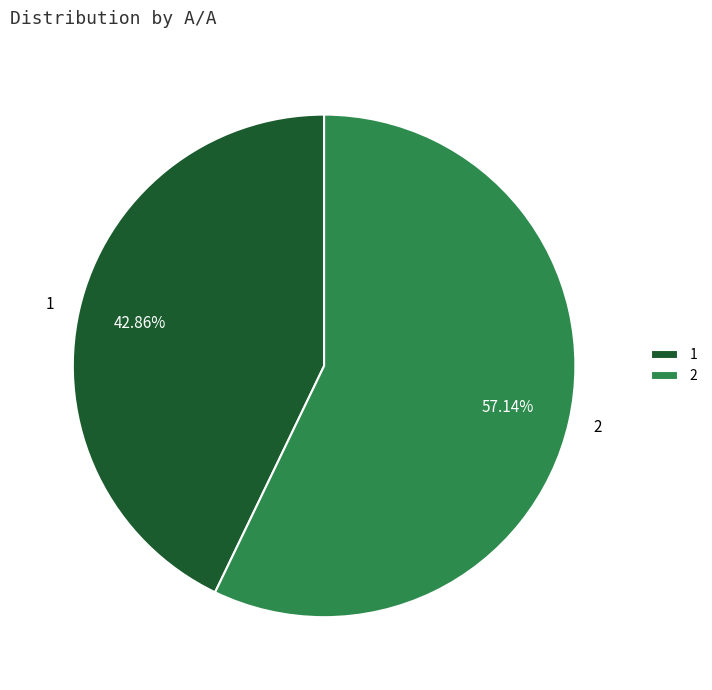

Which slice is the largest?

2